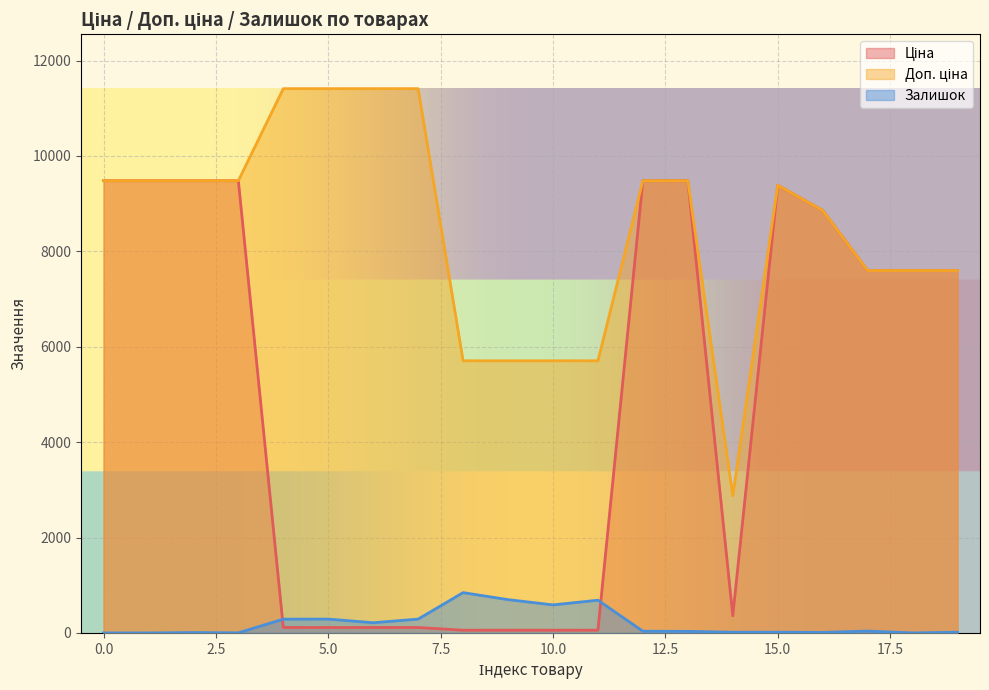

True or false: Ціна and Доп. ціна intersect in this chart.

False